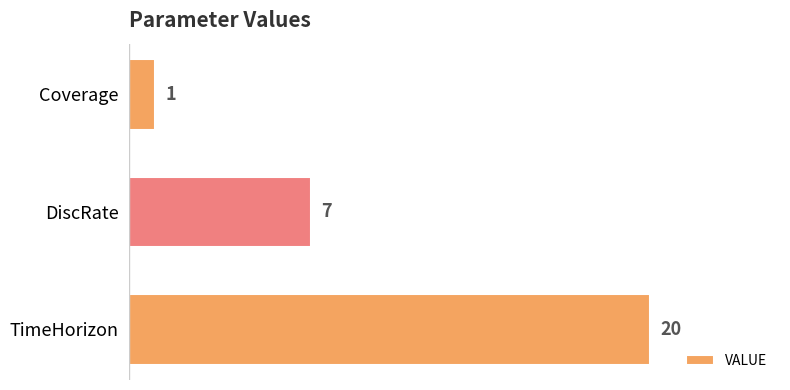

What is the label of the 1st bar from the top?

Coverage